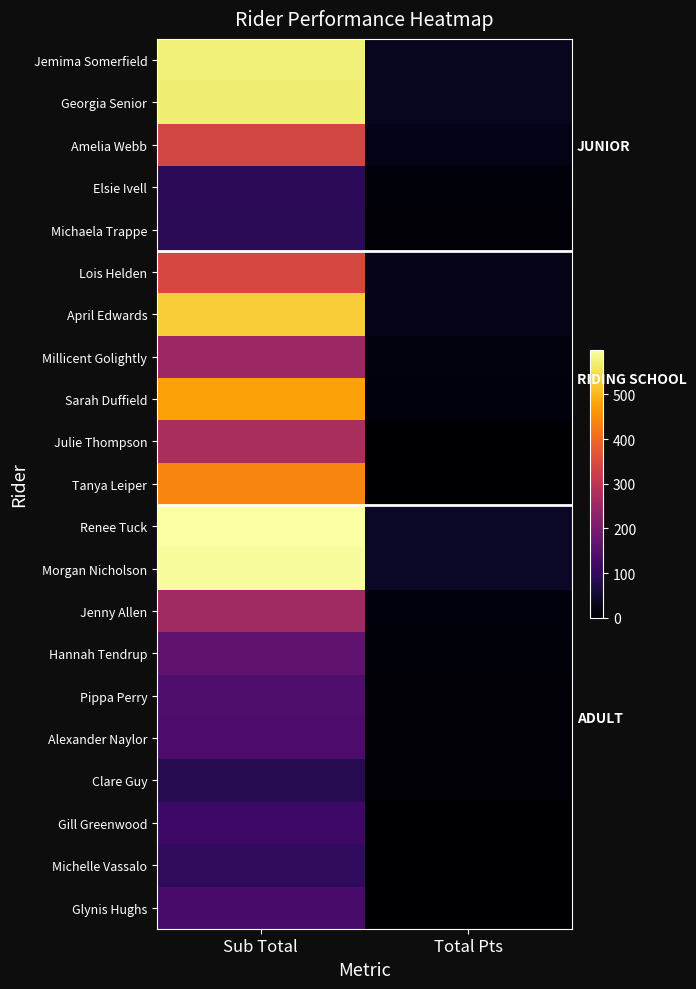

What is the approximate value of Alexander Naylor at Total Pts?

8.0